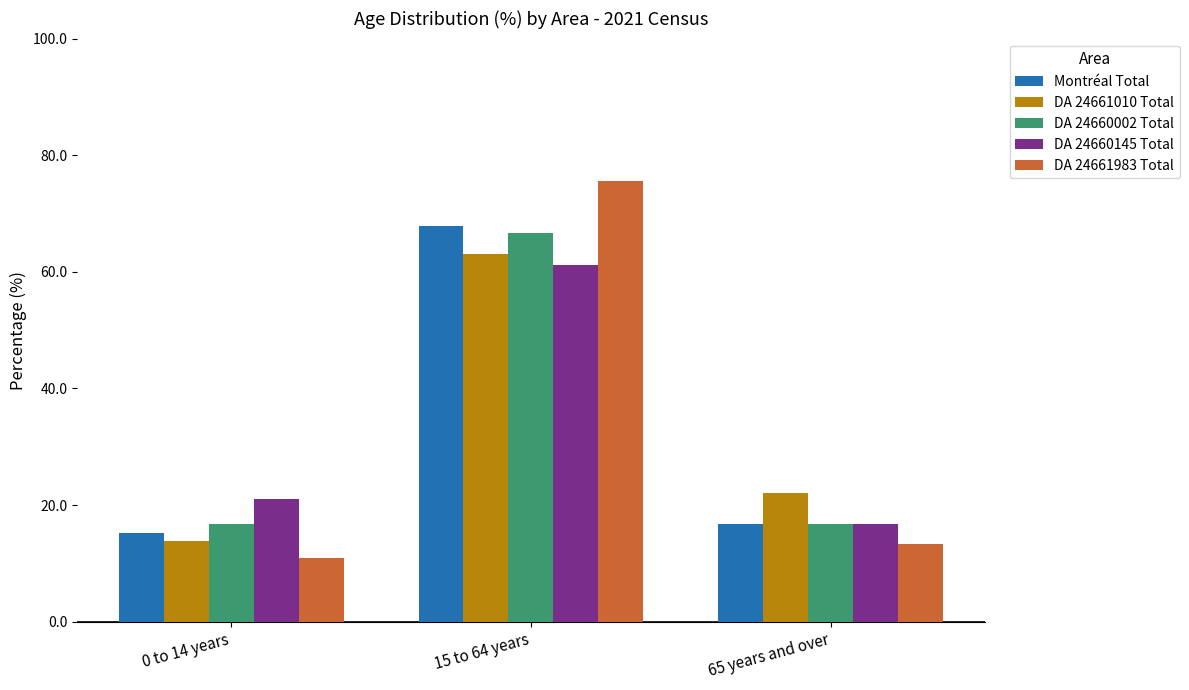

Does the chart contain stacked bars?

No